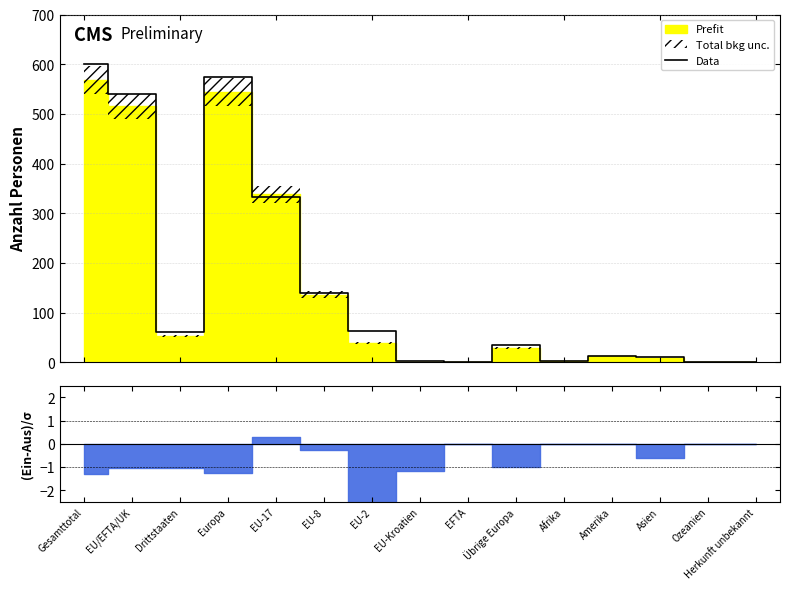

How many interior local valleys (lower than both neighbors) does the data have?

3